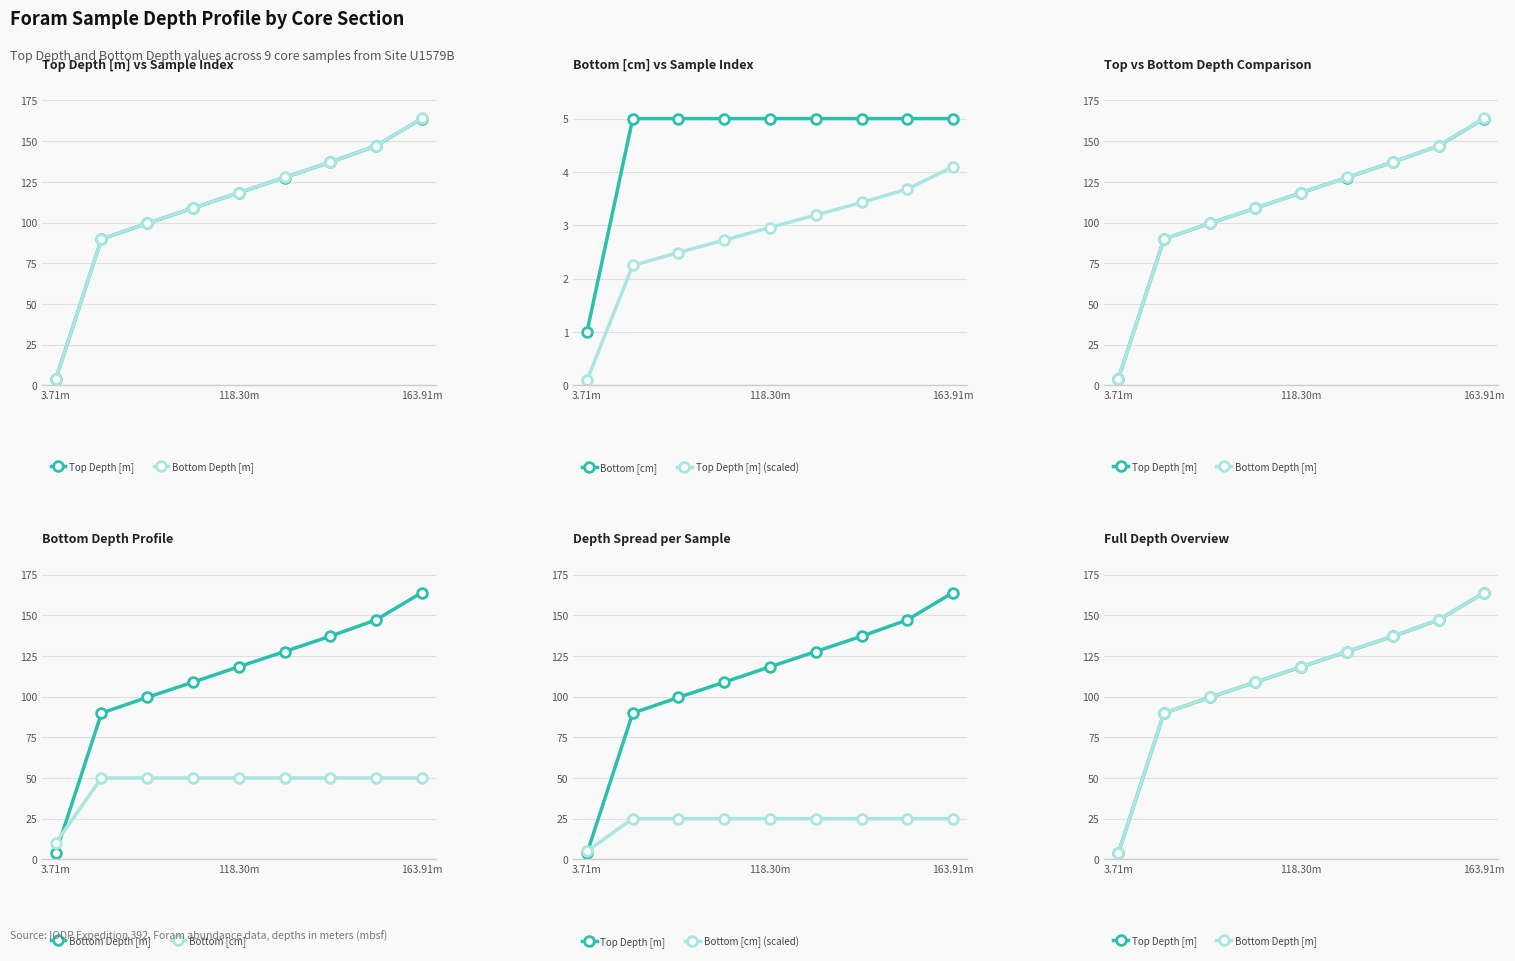

What is the lowest value of the Top Depth [m] series?

3.7